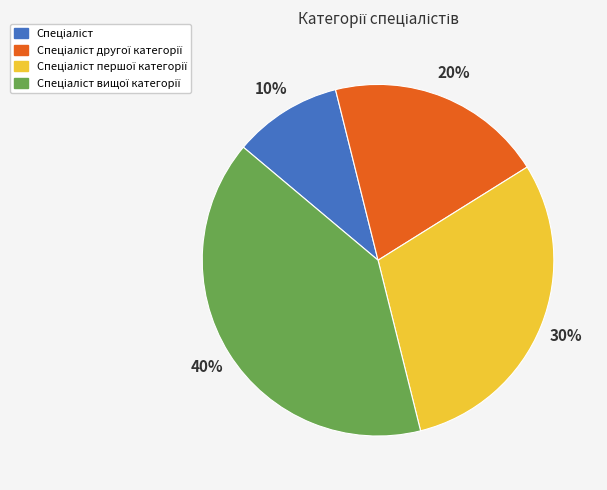

Does any single category account for the majority?

No